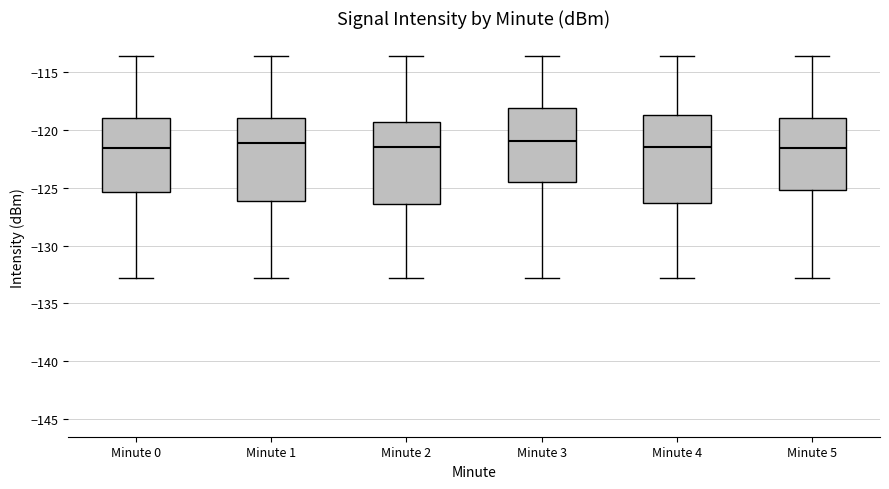

Reading left to right, transcribe this box plot: for each box, give where its median line is, the range the box spans, and where its two whiskers end, as read against the y-axis. The values are not printed on the chart, so give them approximately, as read against the axis.

Minute 0: median -121.5, box -125.5 to -119.0, whiskers -133.0 to -113.5
Minute 1: median -121.0, box -126.0 to -119.0, whiskers -133.0 to -113.5
Minute 2: median -121.5, box -126.5 to -119.5, whiskers -133.0 to -113.5
Minute 3: median -121.0, box -124.5 to -118.0, whiskers -133.0 to -113.5
Minute 4: median -121.5, box -126.5 to -118.5, whiskers -133.0 to -113.5
Minute 5: median -121.5, box -125.0 to -119.0, whiskers -133.0 to -113.5